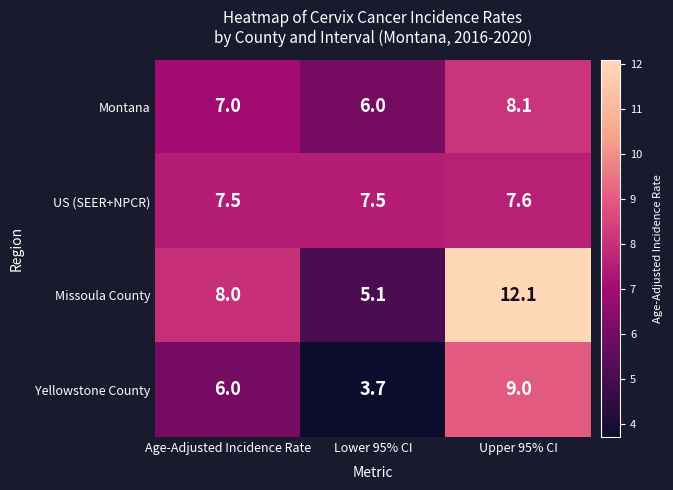

What value does the Missoula County series have at Upper 95% CI?

12.1